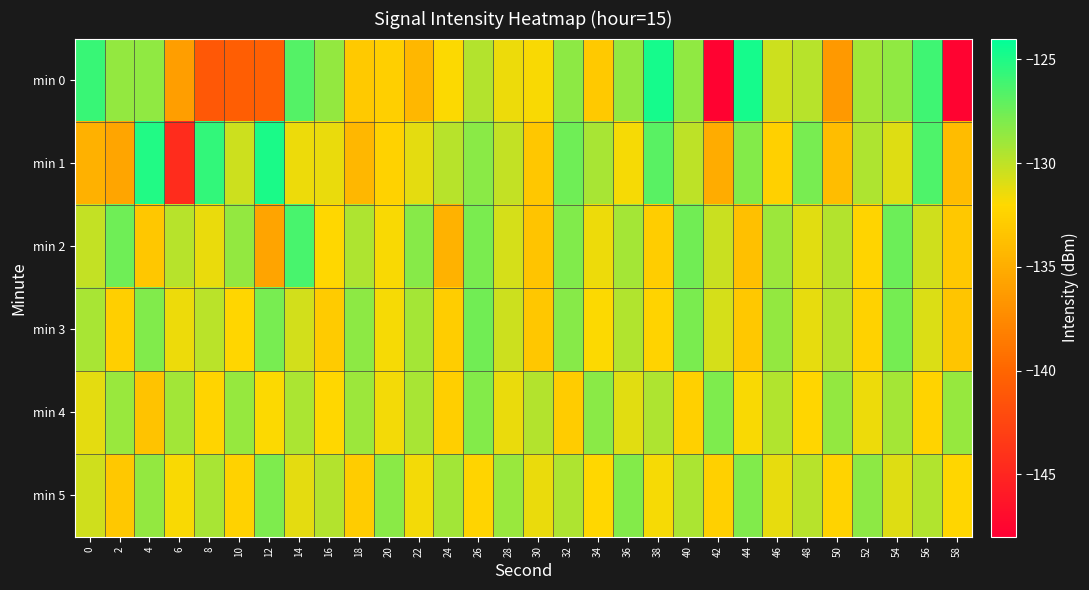

Which series has the widest spread of values?

min 0